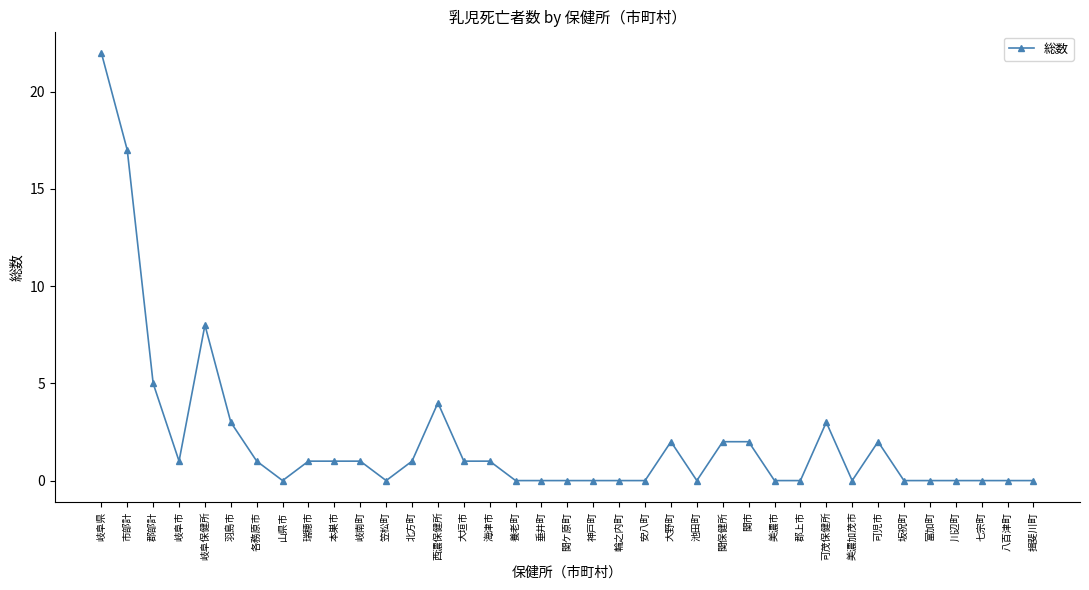

Reading left to right, transcribe all the data shown in this chart.

22	17	5	1	8	3	1	0	1	1	1	0	1	4	1	1	0	0	0	0	0	0	2	0	2	2	0	0	3	0	2	0	0	0	0	0	0